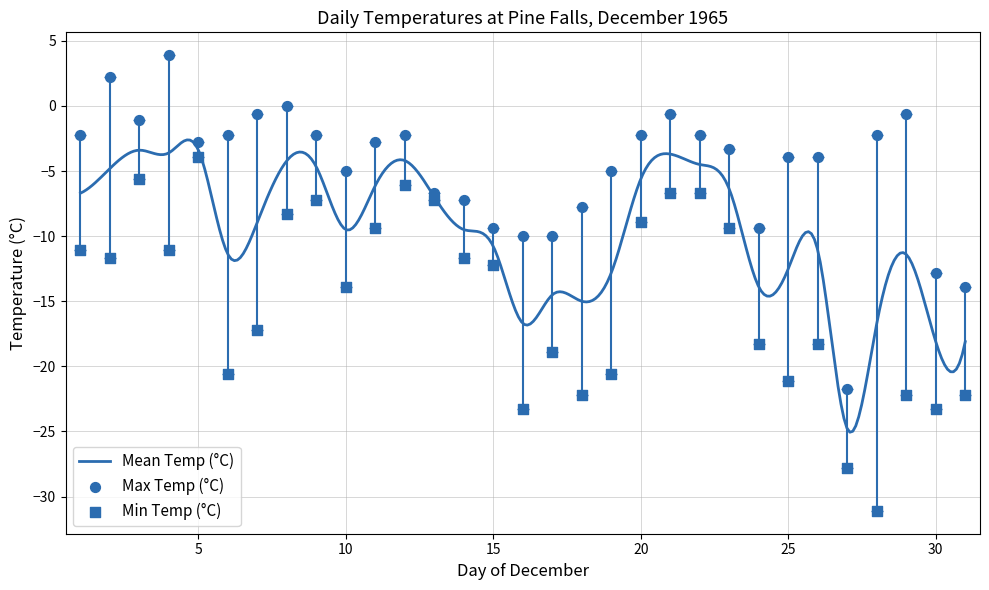

At how many categories does at least one series exceed -17?

30